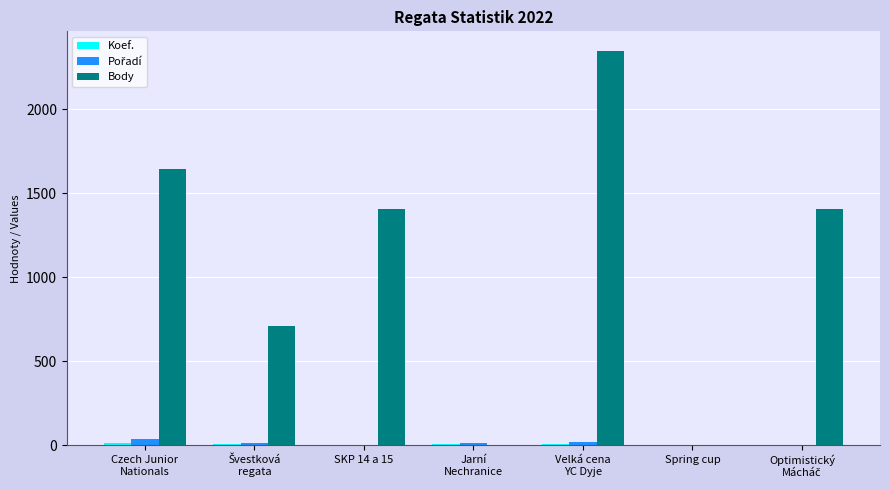

True or false: Body has a value of 1461 at Spring cup.

False